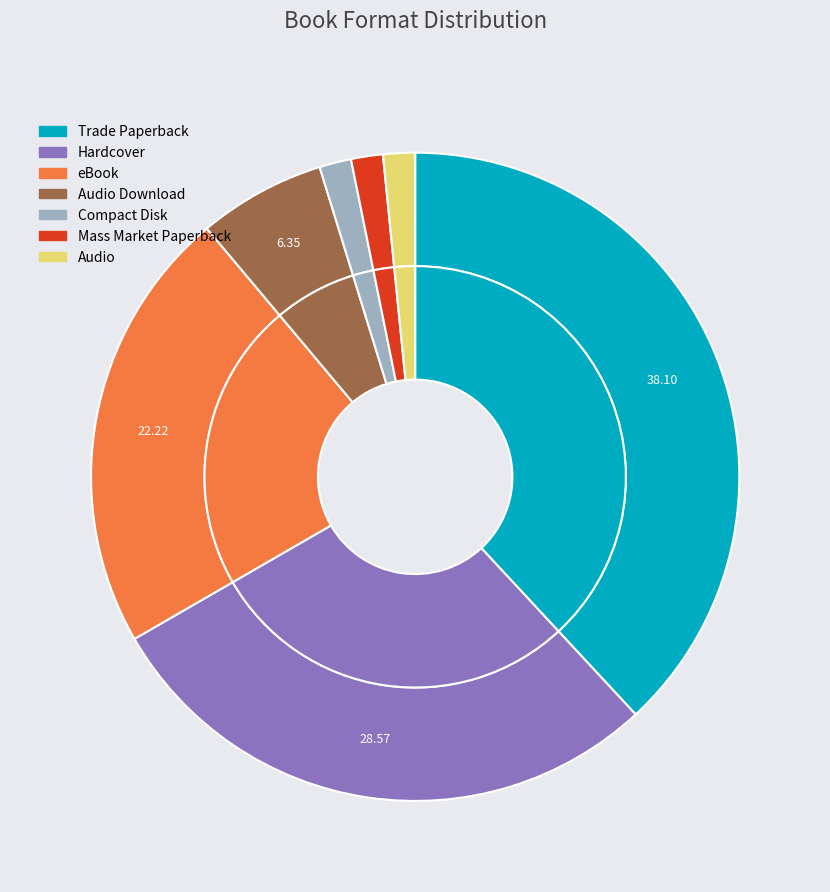

How many slices are in this pie chart?

7